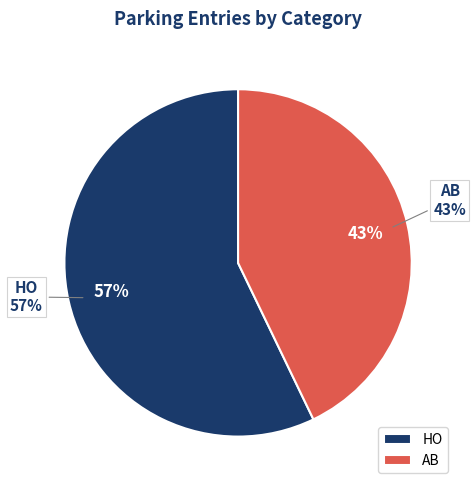

Which has a higher value, HO or AB?

HO